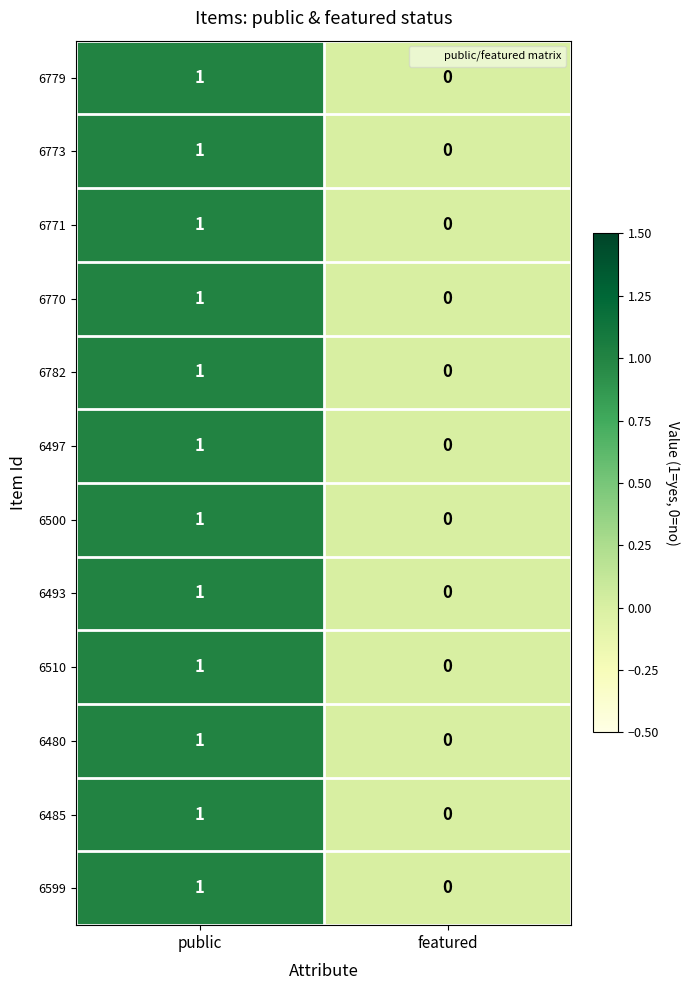

Rank the categories by 6500 value from highest to lowest.

public, featured